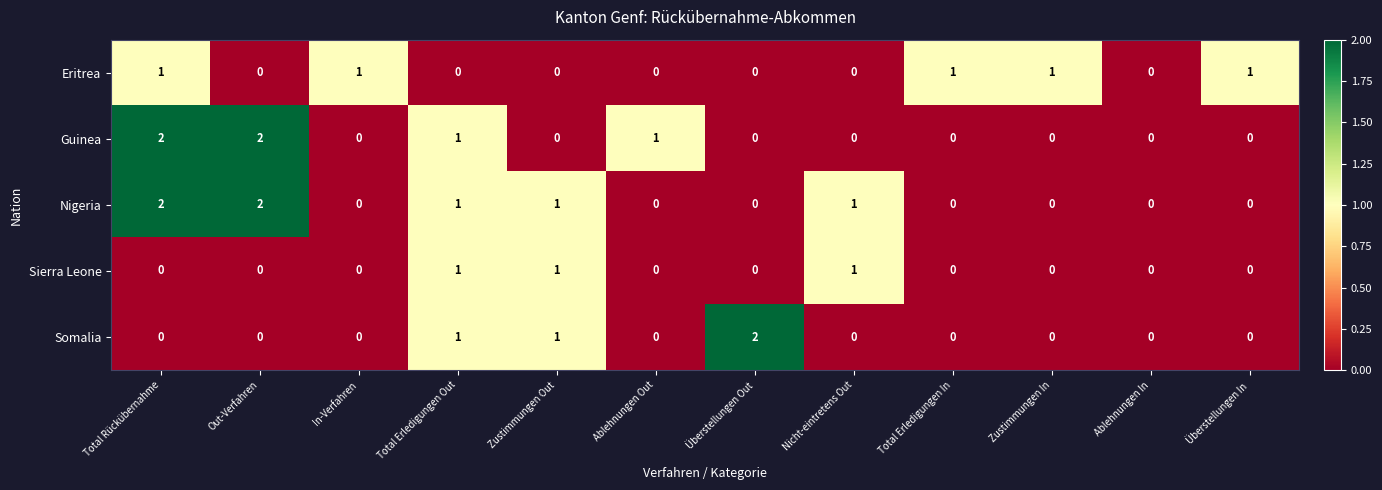

List the series in order of their overall mean, lowest first.

Sierra Leone, Somalia, Eritrea, Guinea, Nigeria